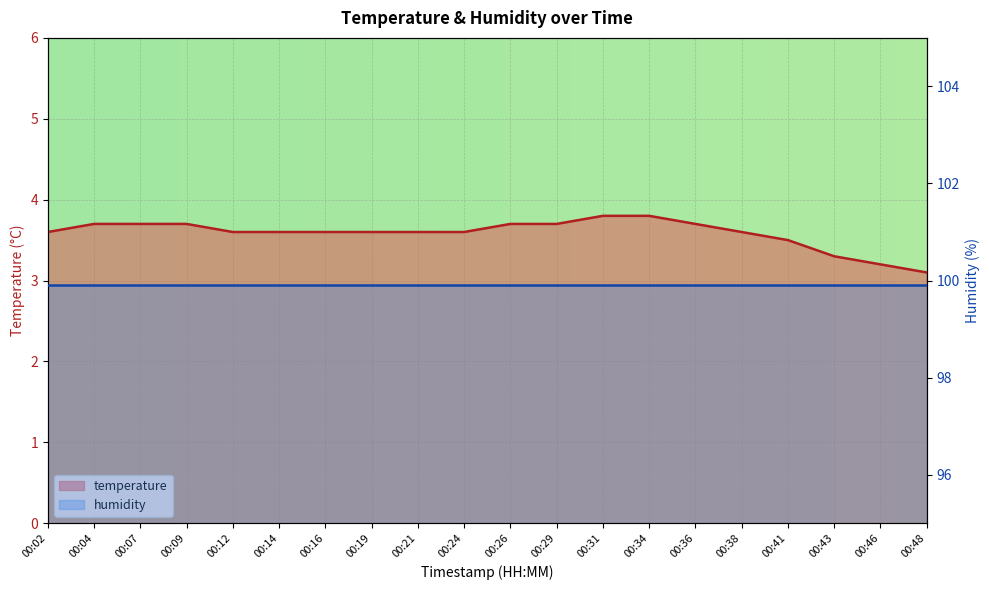

Reading left to right, what are all the values shown in this chart?

00:02=3.6	00:04=3.7	00:07=3.7	00:09=3.7	00:12=3.6	00:14=3.6	00:16=3.6	00:19=3.6	00:21=3.6	00:24=3.6	00:26=3.7	00:29=3.7	00:31=3.8	00:34=3.8	00:36=3.7	00:38=3.6	00:41=3.5	00:43=3.3	00:46=3.2	00:48=3.1